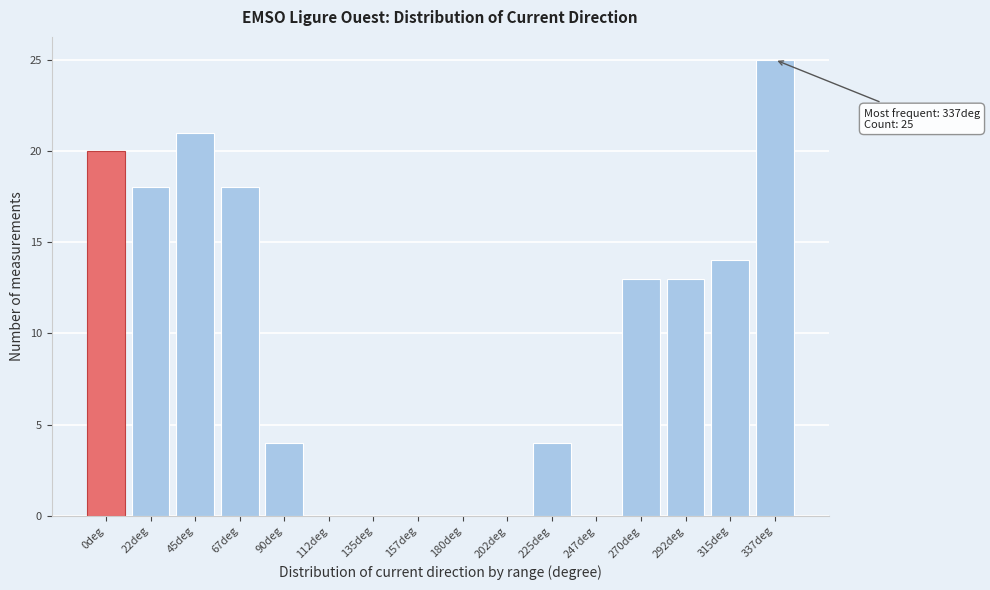

Reading left to right, what are all the values shown in this chart?

0deg=20	22deg=18	45deg=21	67deg=18	90deg=4	112deg=0	135deg=0	157deg=0	180deg=0	202deg=0	225deg=4	247deg=0	270deg=13	292deg=13	315deg=14	337deg=25